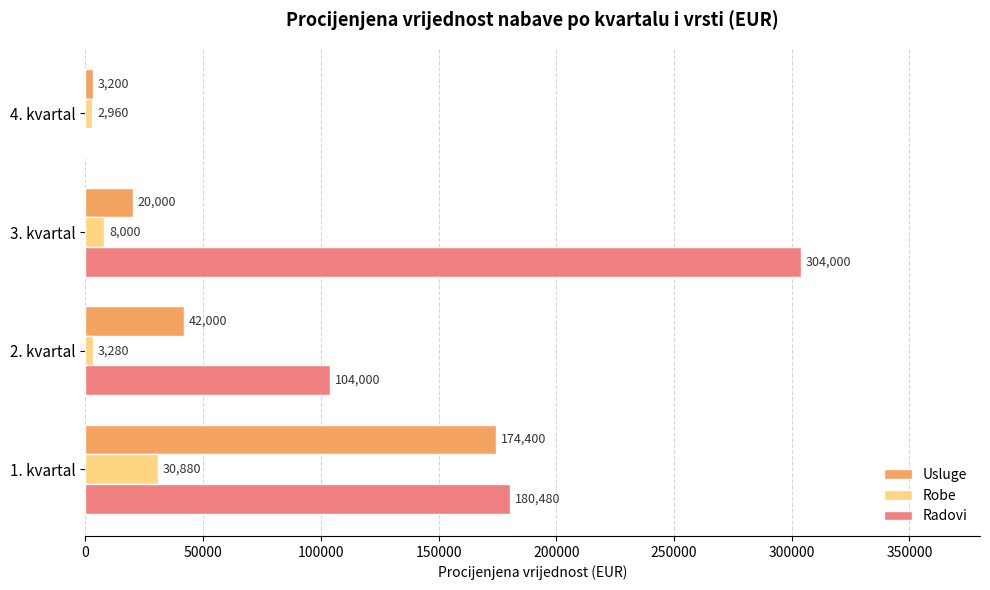

What is the sum of all Radovi values?

588480